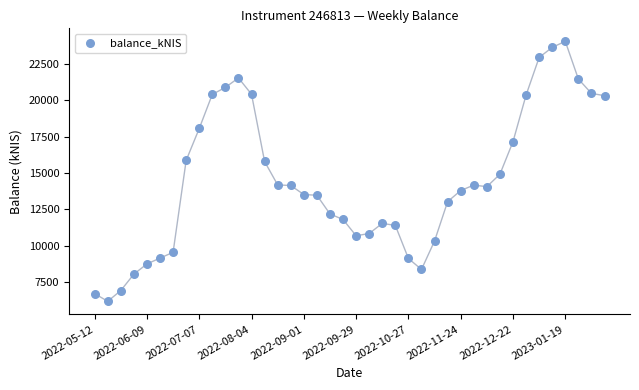

What is the range of Y values (max minus min)?

17843.8